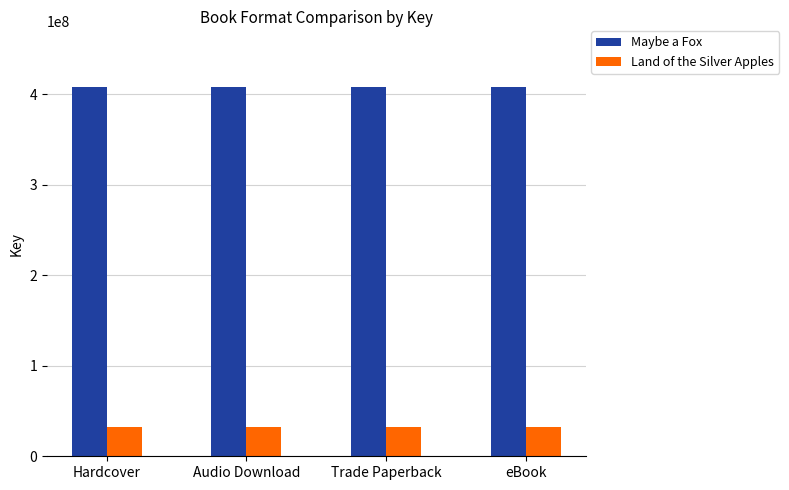

What is the sum of all Land of the Silver Apples values?

128139048